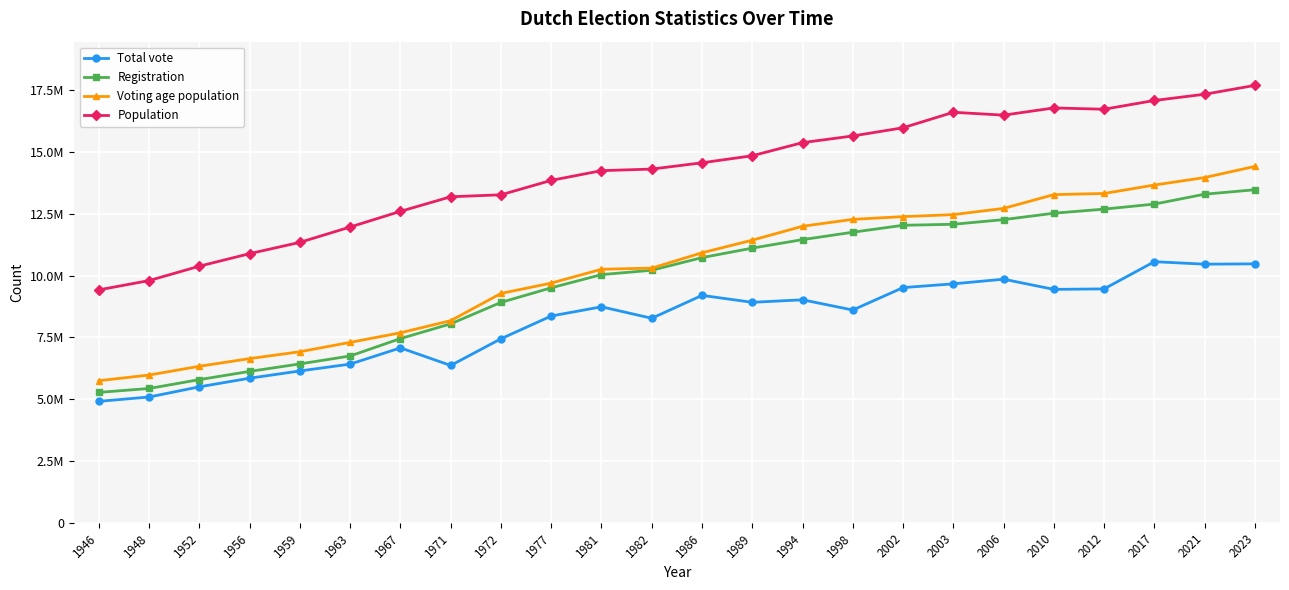

At which label does Voting age population first exceed 10923000?

1989